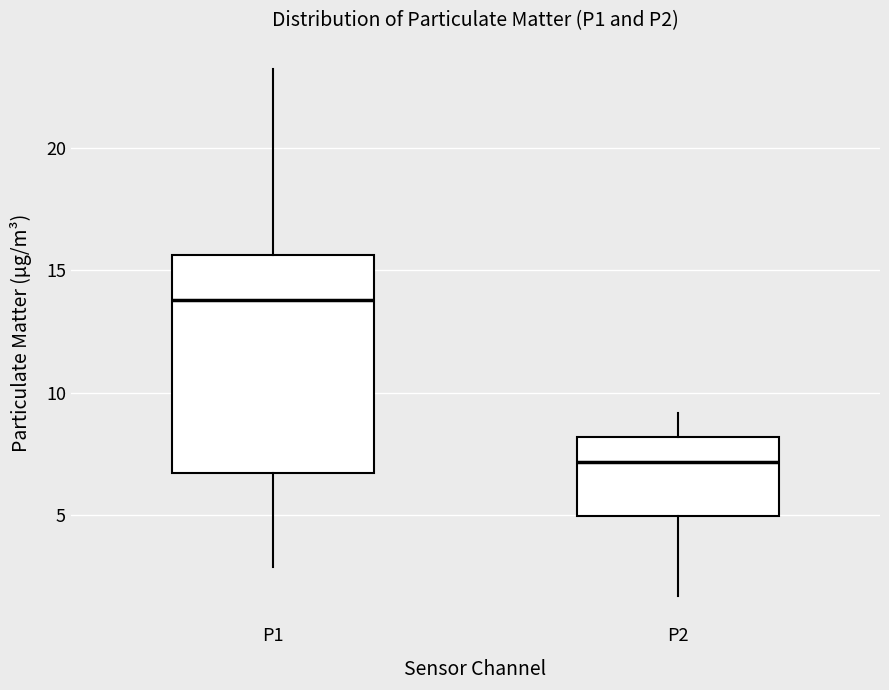

Which box is the tallest, from its lower edge to its upper edge?

P1